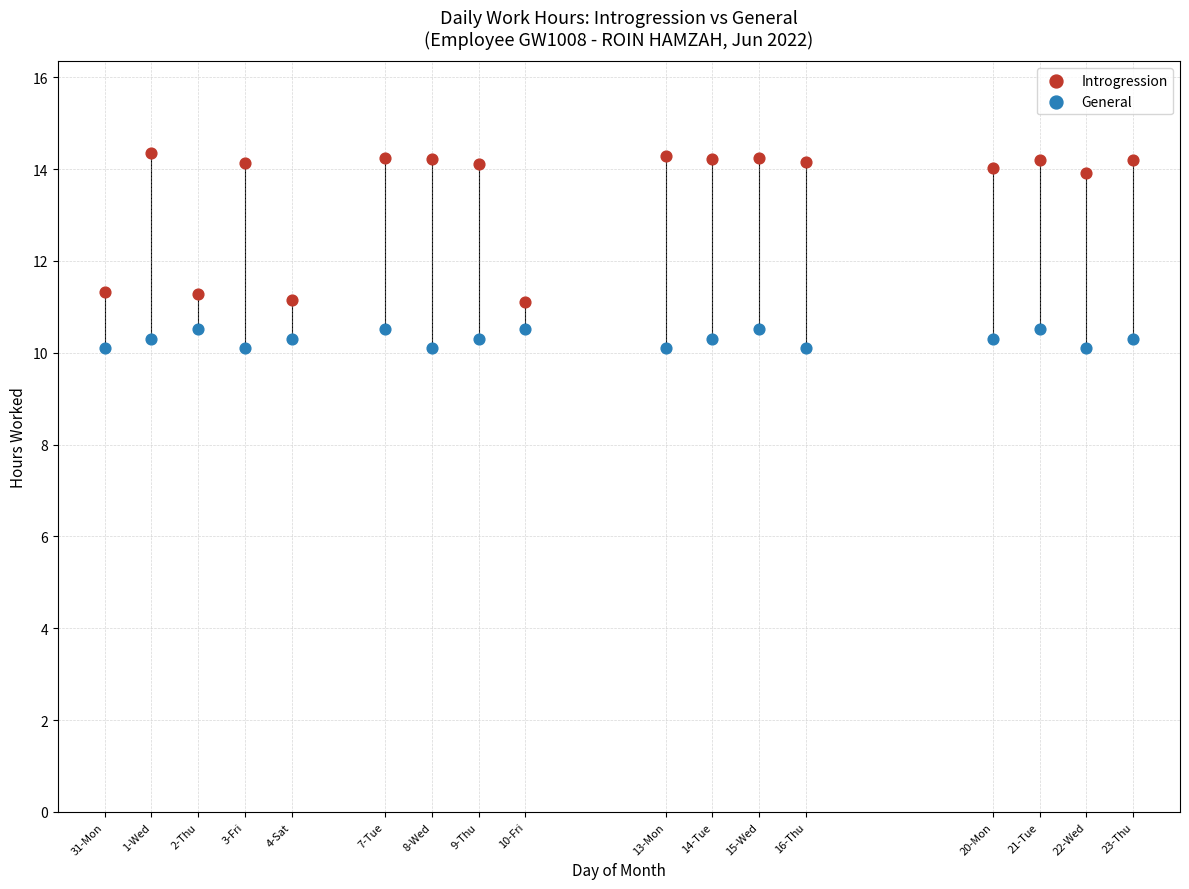

Which series reaches the maximum Y coordinate?

Introgression